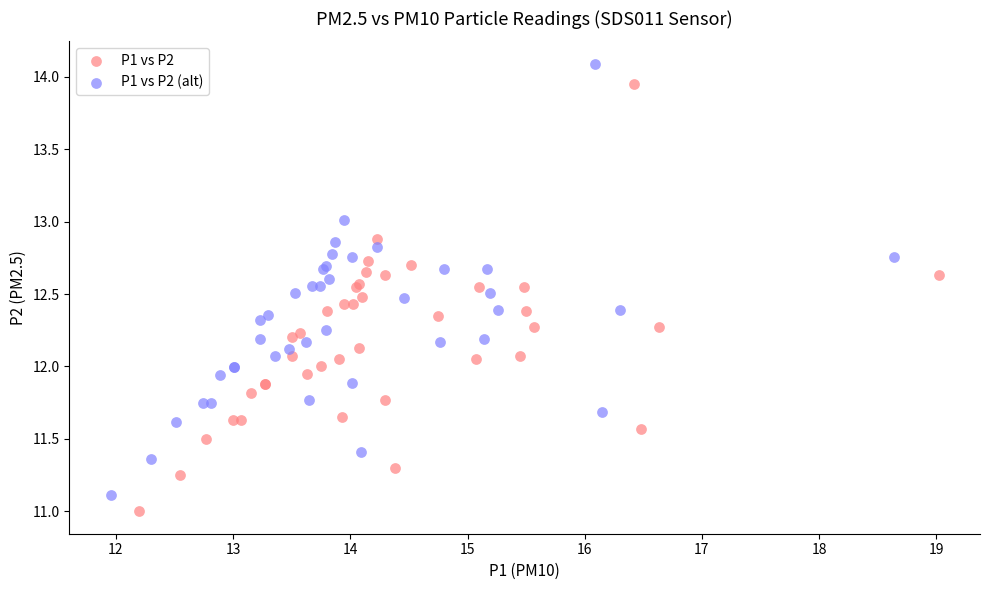

Which series contains the lowest Y value?

P1 vs P2